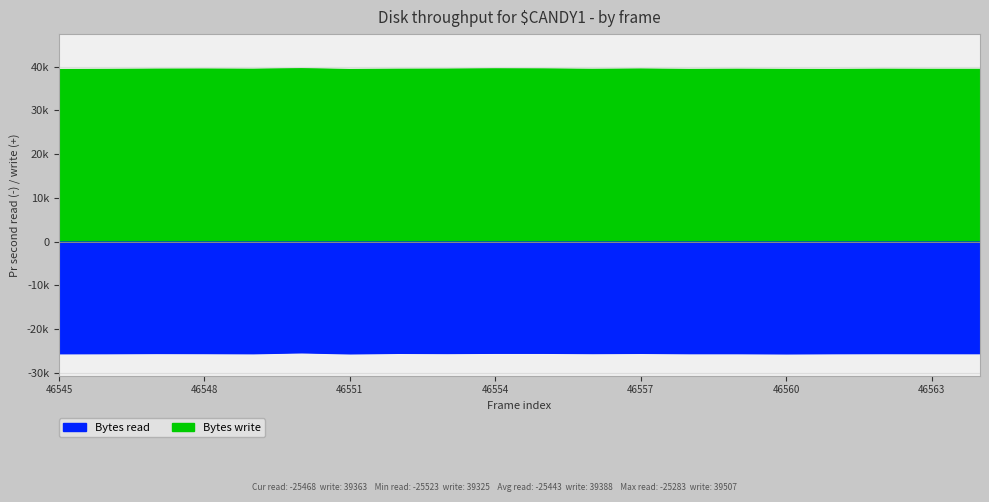

What is the total value across all series at 46563?

13902